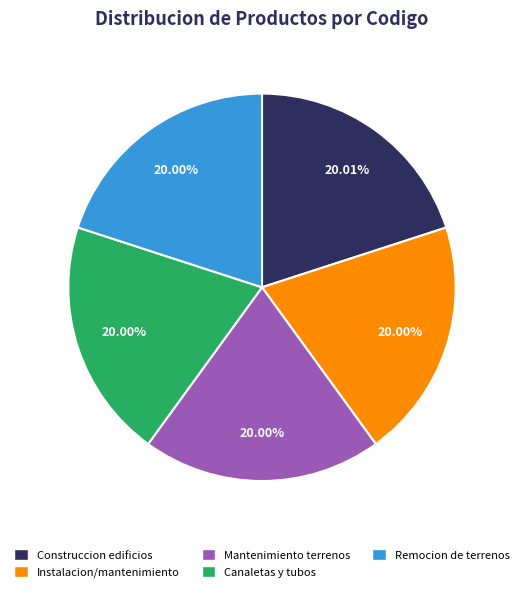

What is the ratio of the value at Remocion de terrenos to the value at Instalacion/mantenimiento?

1.0